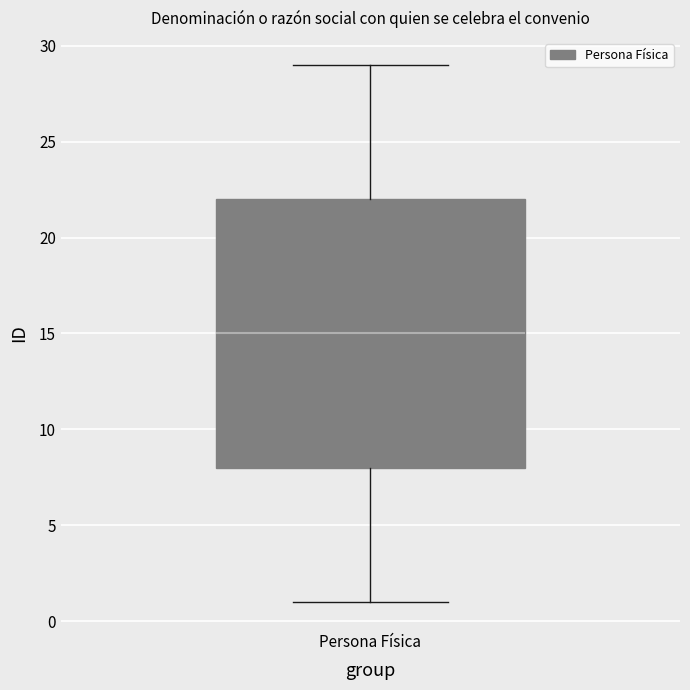

Transcribe this box plot: give where the median line is, the range the box spans, and where the two whiskers end, as read against the y-axis. The values are not printed on the chart, so give them approximately, as read against the axis.

median 15, box 8 to 22, whiskers 1 to 29